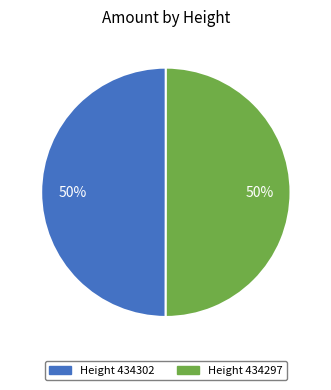

How many slices are in this pie chart?

2